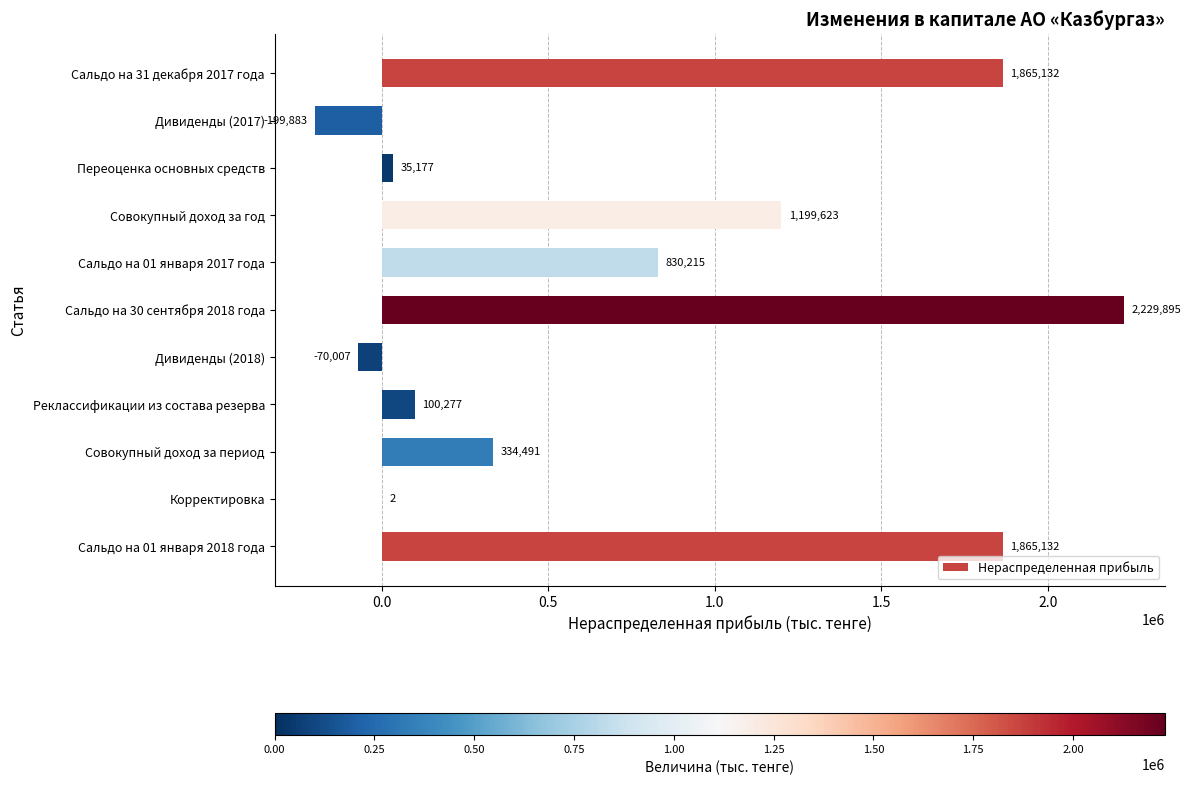

How many positive values are there?

9